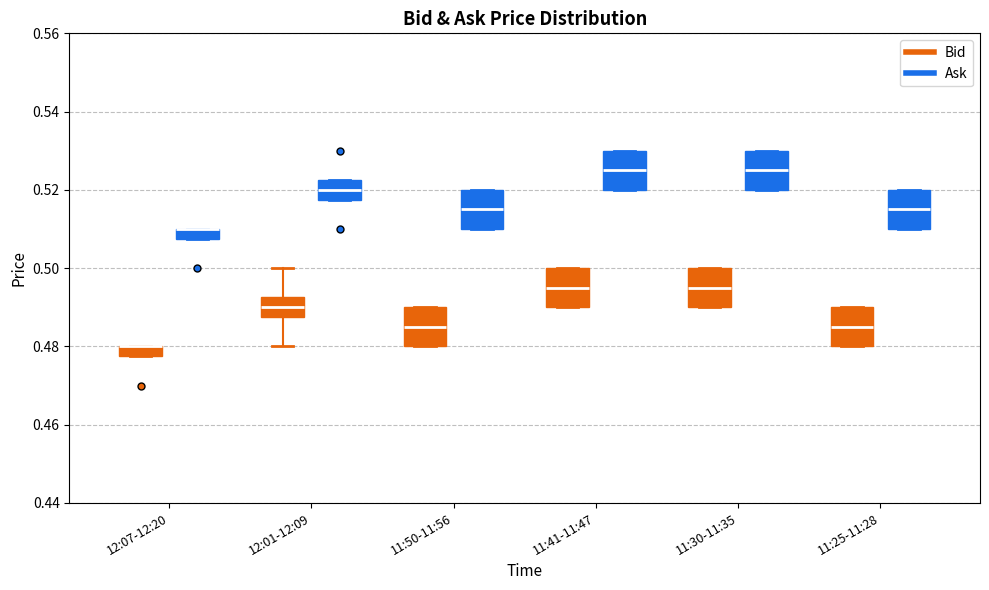

Where is the lower edge of the box for 12:07-12:20 (Bid) on the y-axis? The values are not printed on the chart, so give them approximately, as read against the axis.

0.478